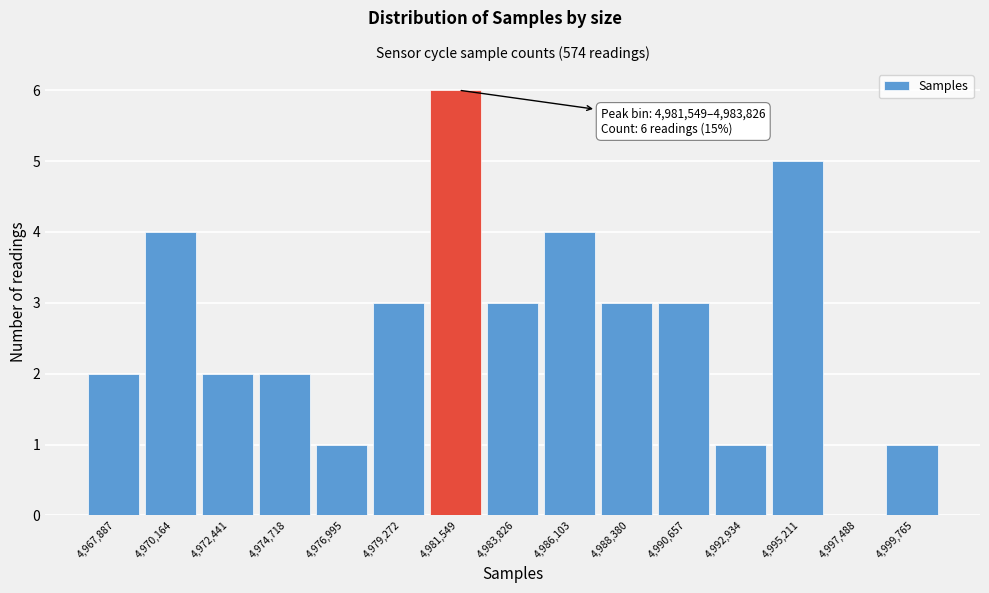

Reading left to right, extract all data points from this chart.

4,967,887=2	4,970,164=4	4,972,441=2	4,974,718=2	4,976,995=1	4,979,272=3	4,981,549=6	4,983,826=3	4,986,103=4	4,988,380=3	4,990,657=3	4,992,934=1	4,995,211=5	4,997,488=0	4,999,765=1